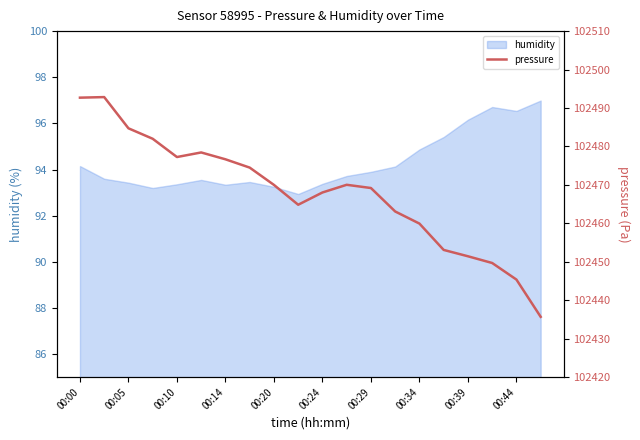

Where does the data first go above 102470?

00:00